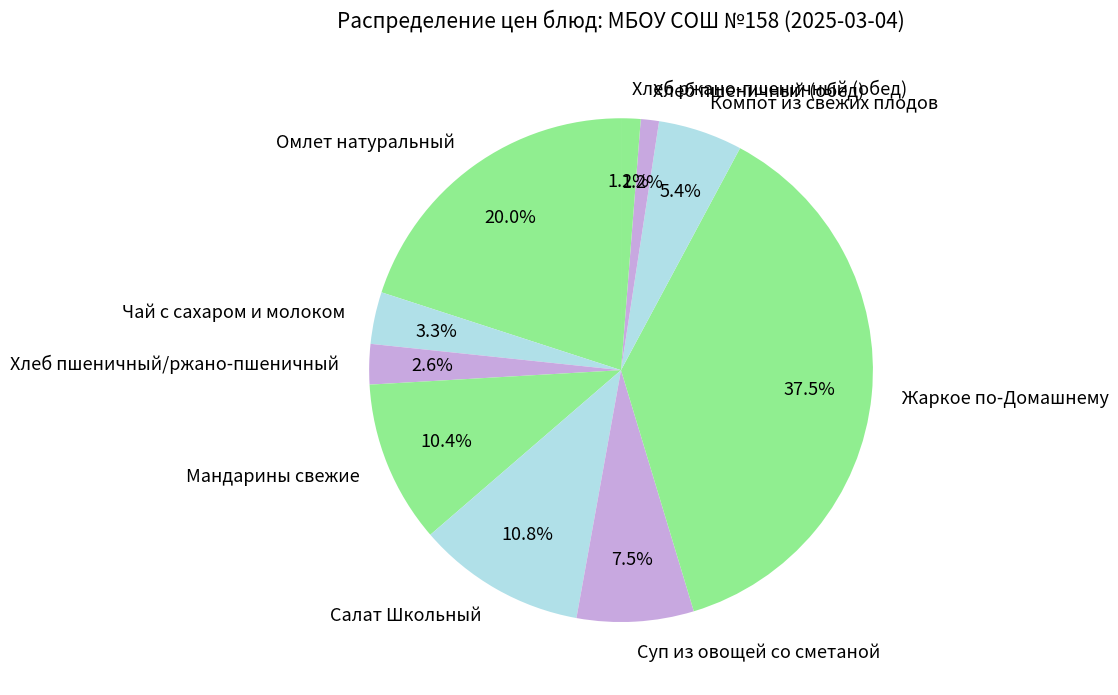

Is there a majority slice in this chart?

No